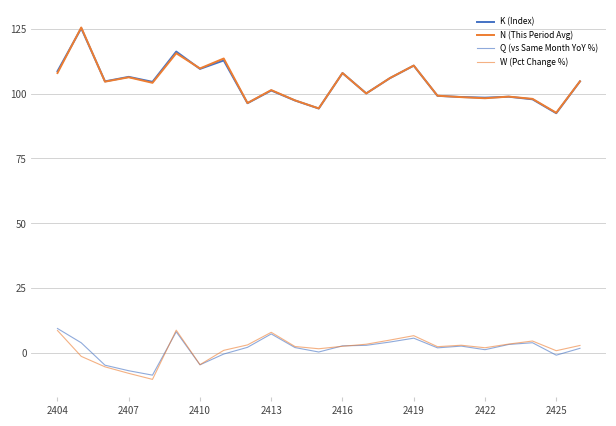

Does the chart have visible grid lines?

Yes